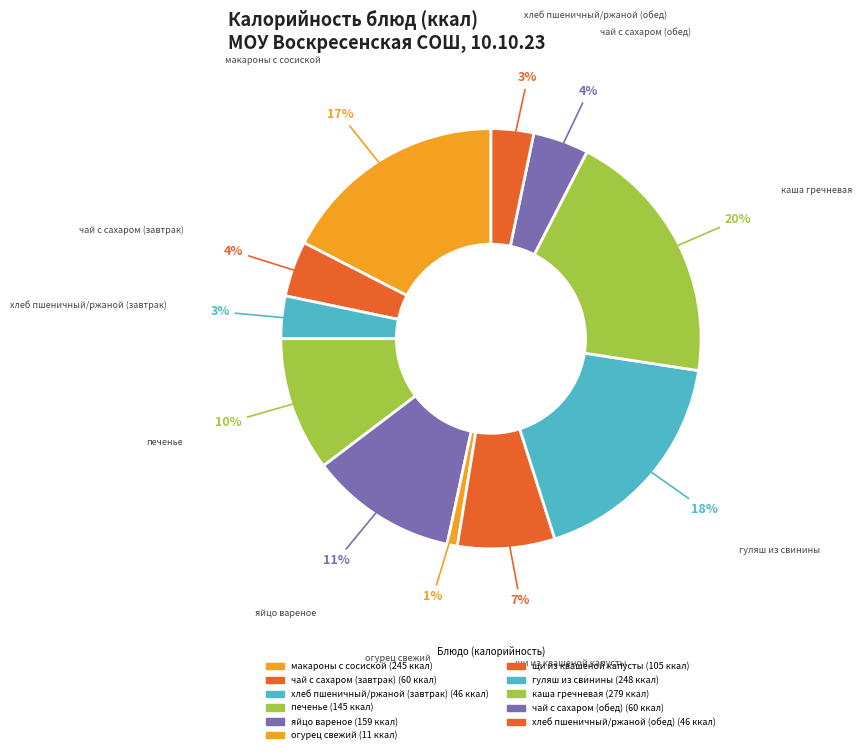

Rank the categories by value from lowest to highest.

огурец свежий, хлеб пшеничный/ржаной (завтрак), хлеб пшеничный/ржаной (обед), чай с сахаром (завтрак), чай с сахаром (обед), щи из квашеной капусты, печенье, яйцо вареное, макароны с сосиской, гуляш из свинины, каша гречневая